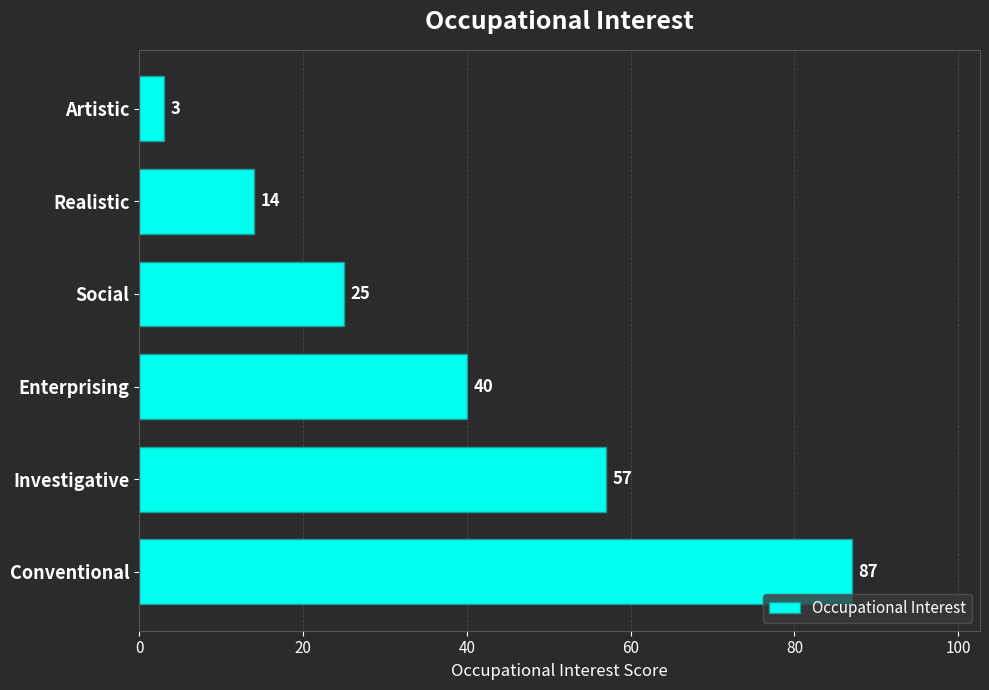

What is the average value?

38